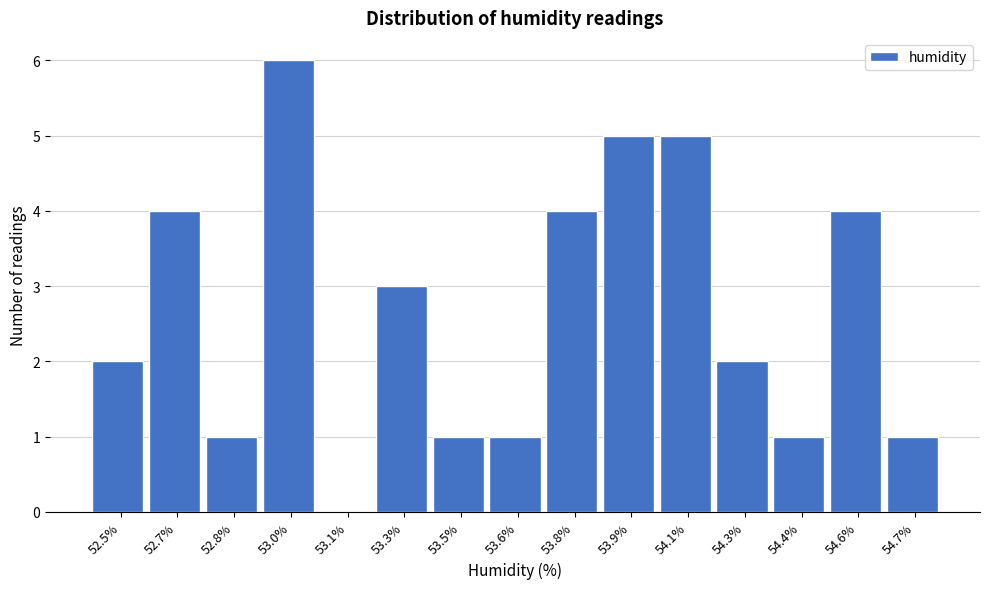

Reading left to right, what are all the values shown in this chart?

52.5%=2	52.7%=4	52.8%=1	53.0%=6	53.1%=0	53.3%=3	53.5%=1	53.6%=1	53.8%=4	53.9%=5	54.1%=5	54.3%=2	54.4%=1	54.6%=4	54.7%=1